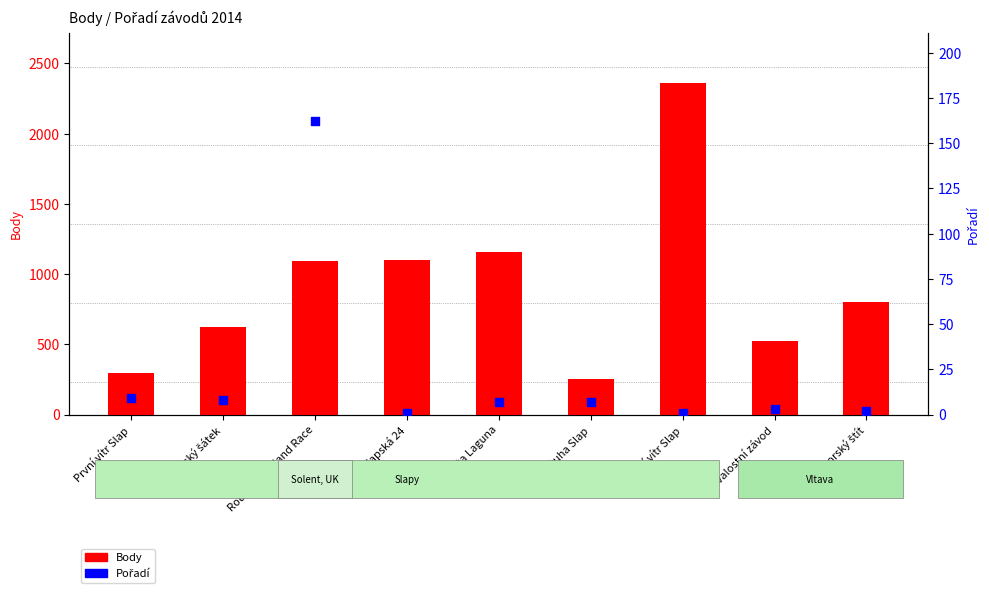

Which series has the widest spread of Y values?

Body